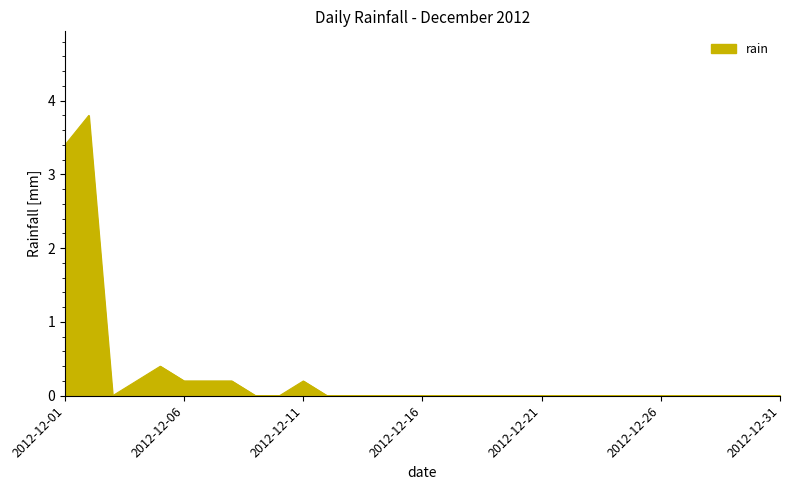

What is the difference between the maximum and minimum values?

3.8